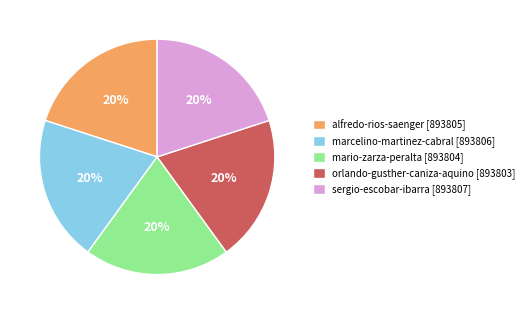

Does any single category account for the majority?

No